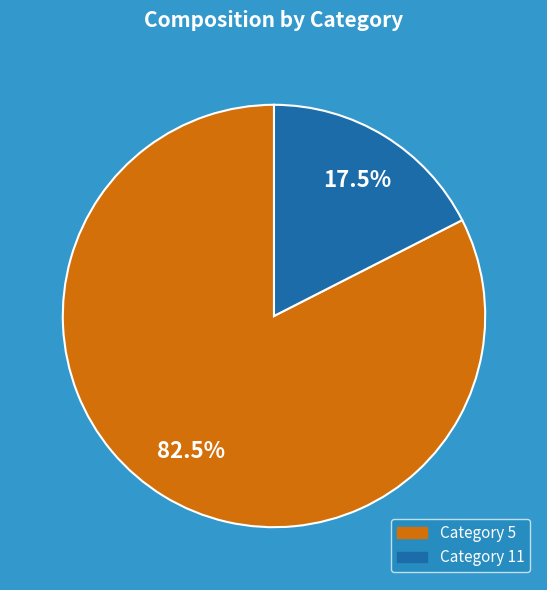

Does any single category account for the majority?

Yes